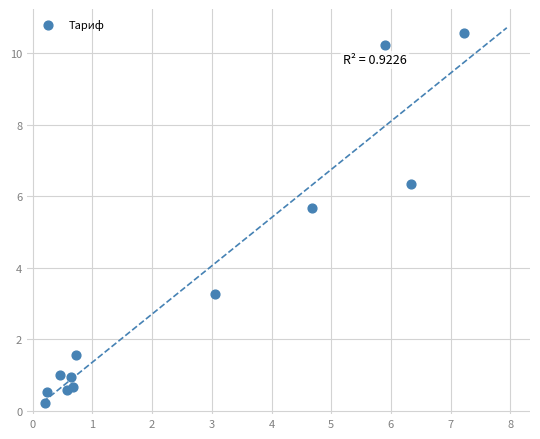

What Y value in the scatter plot is closest to 5?

5.7